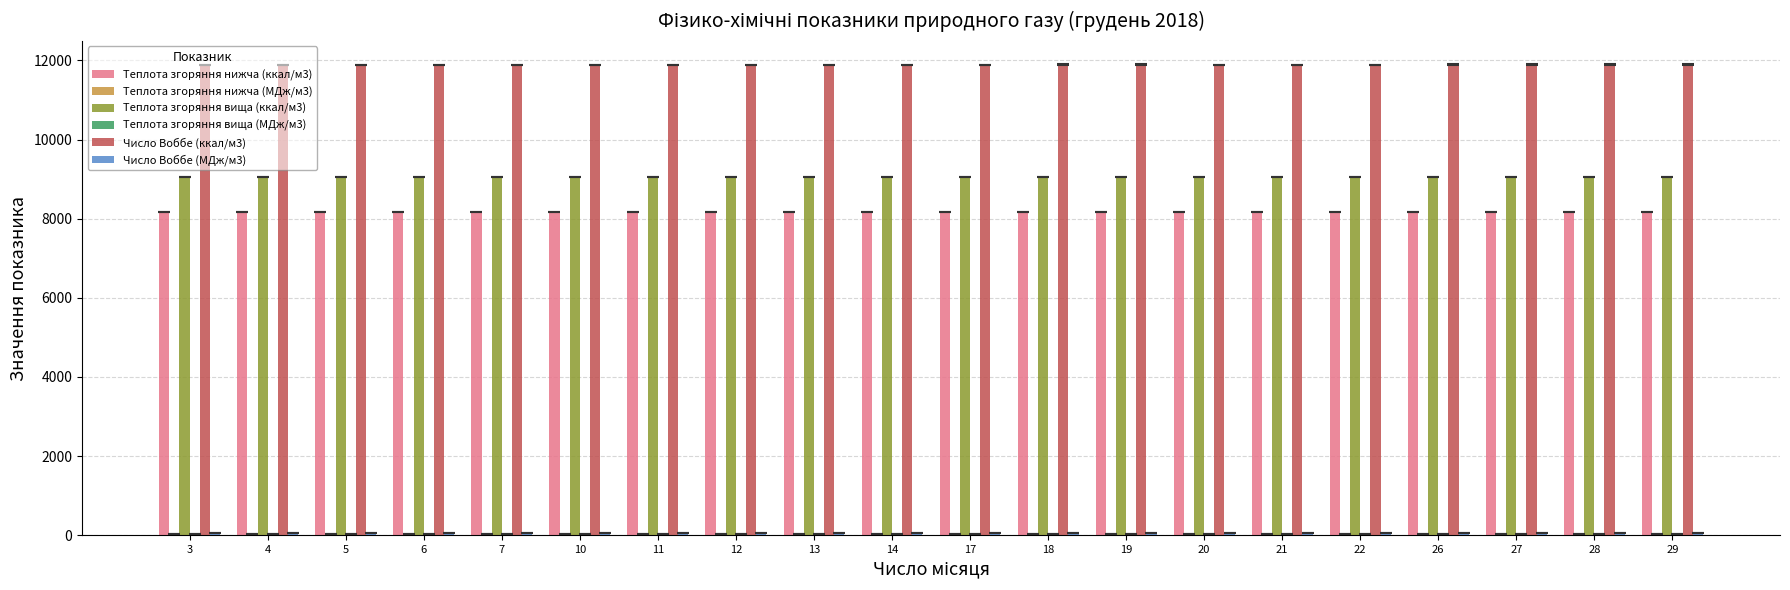

What is the maximum value shown in the chart?

11897.6